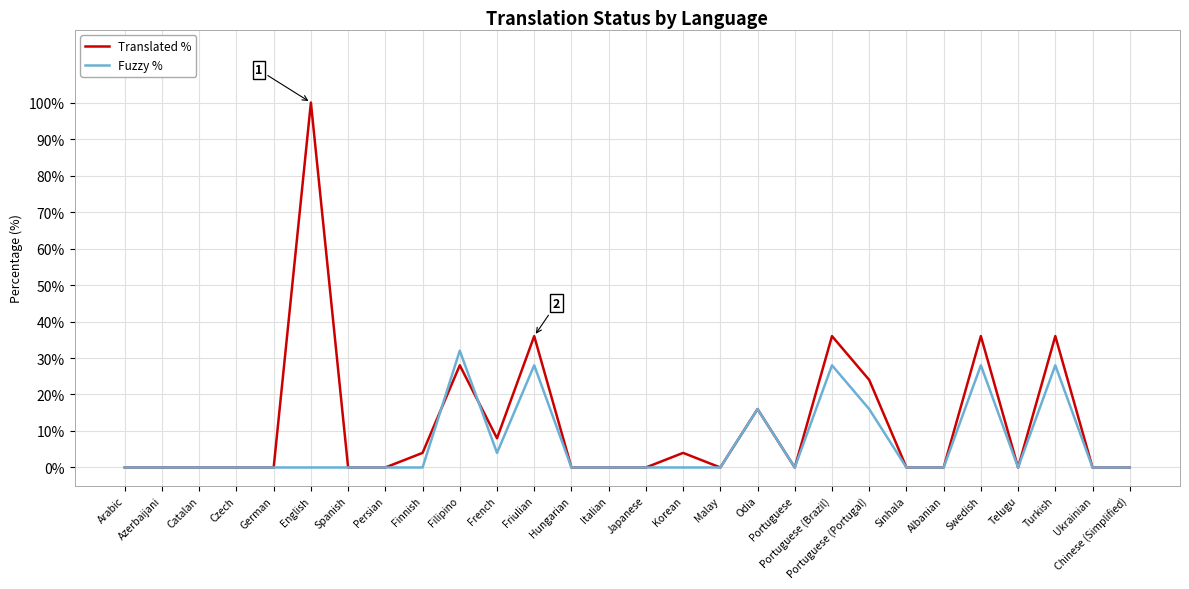

List the series in order of their overall mean, lowest first.

Fuzzy %, Translated %